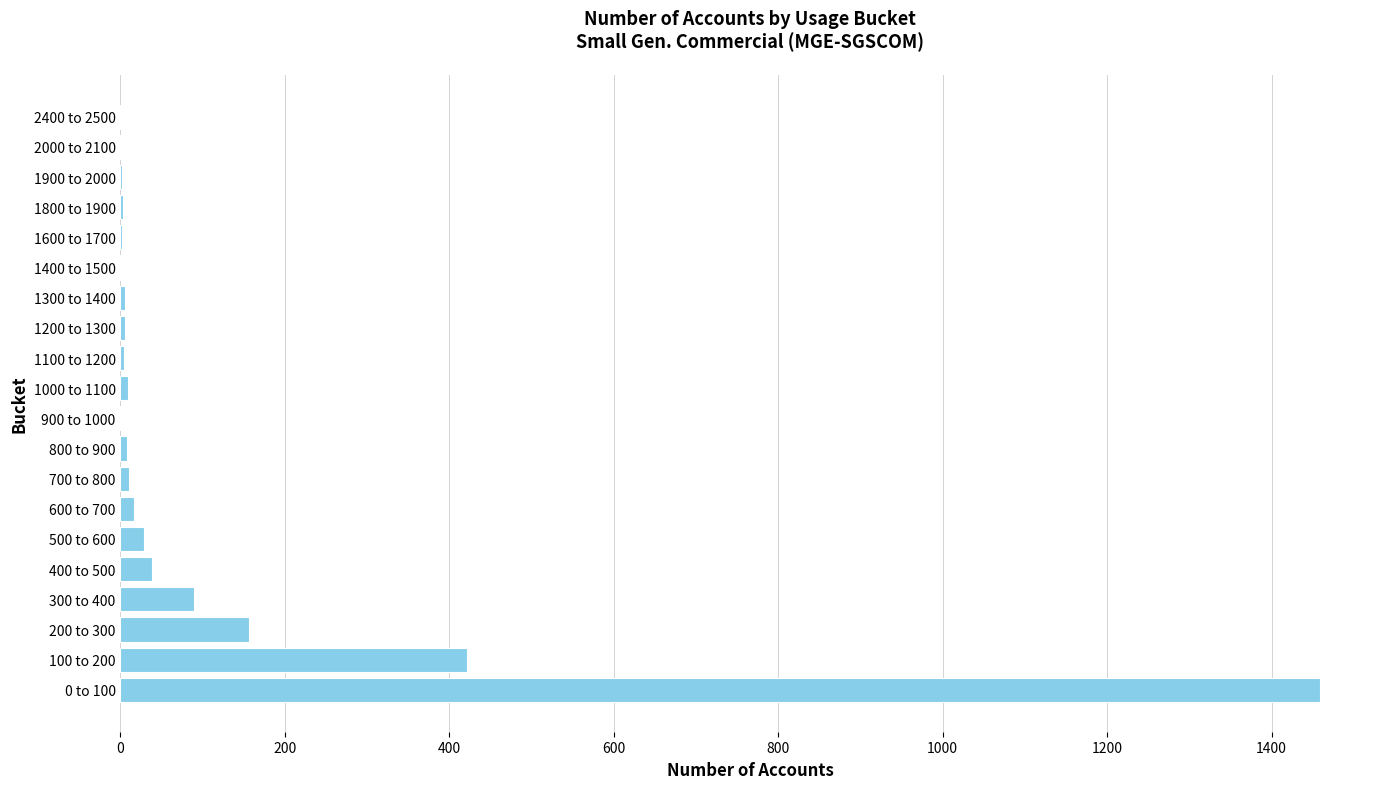

What is the sum of all values?

2262